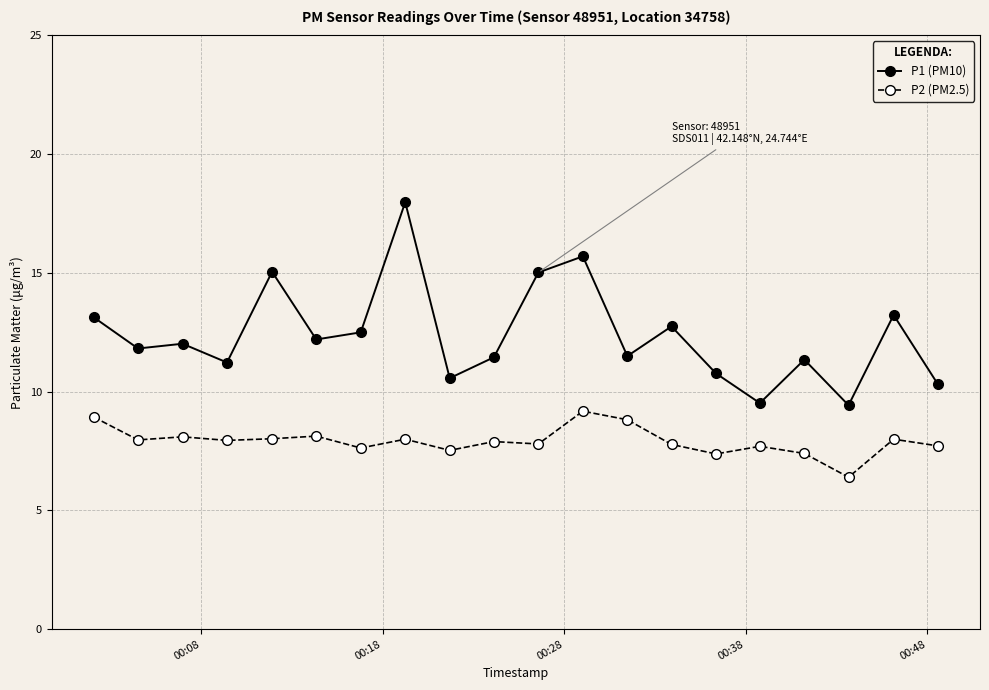

Which series has the largest range (max minus min)?

P1 (PM10)